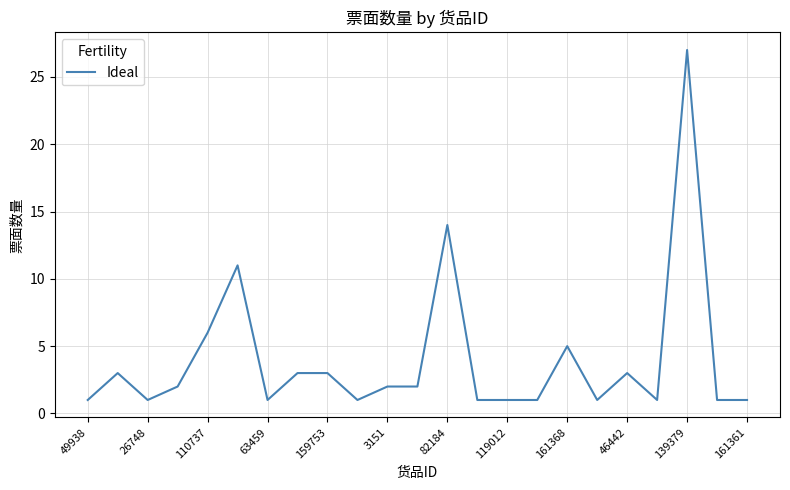

What is the maximum value shown in the chart?

27